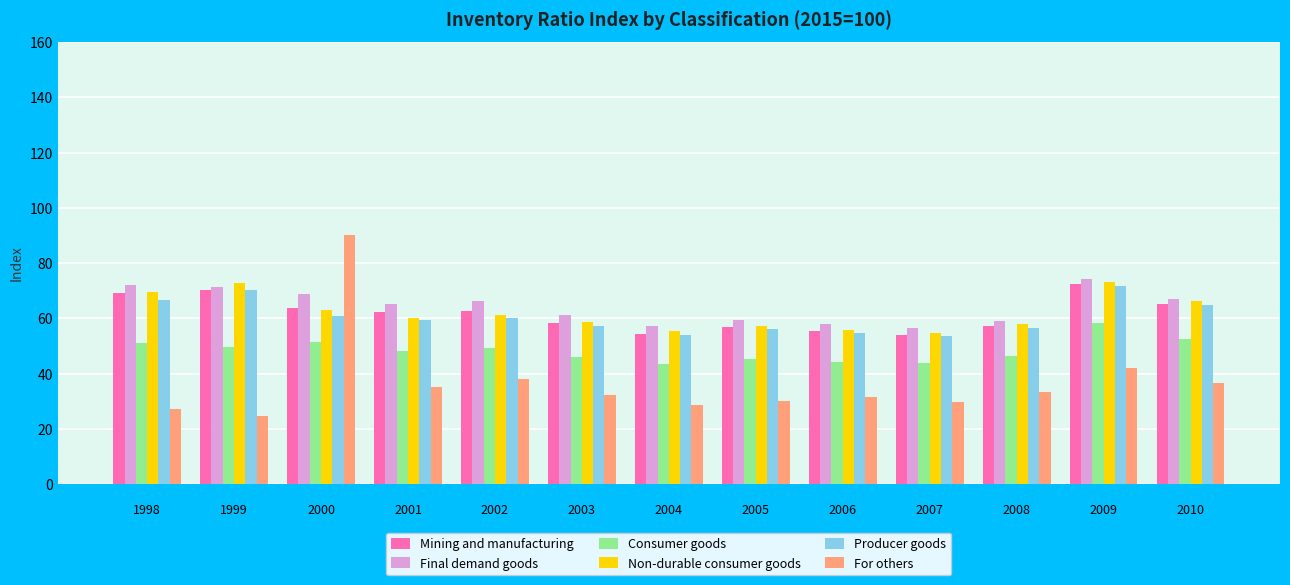

What is the total value across all series at 
1999?

359.0